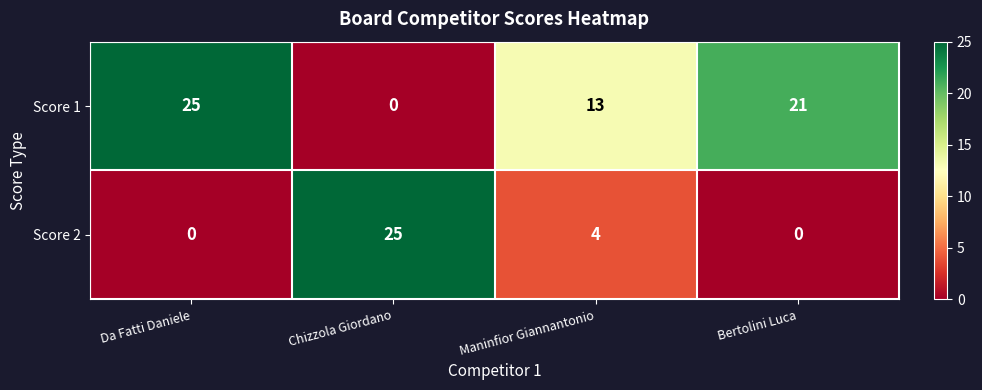

Reading left to right, what are all the values shown in this chart?

Score 1: 25	0	13	21
Score 2: 0	25	4	0